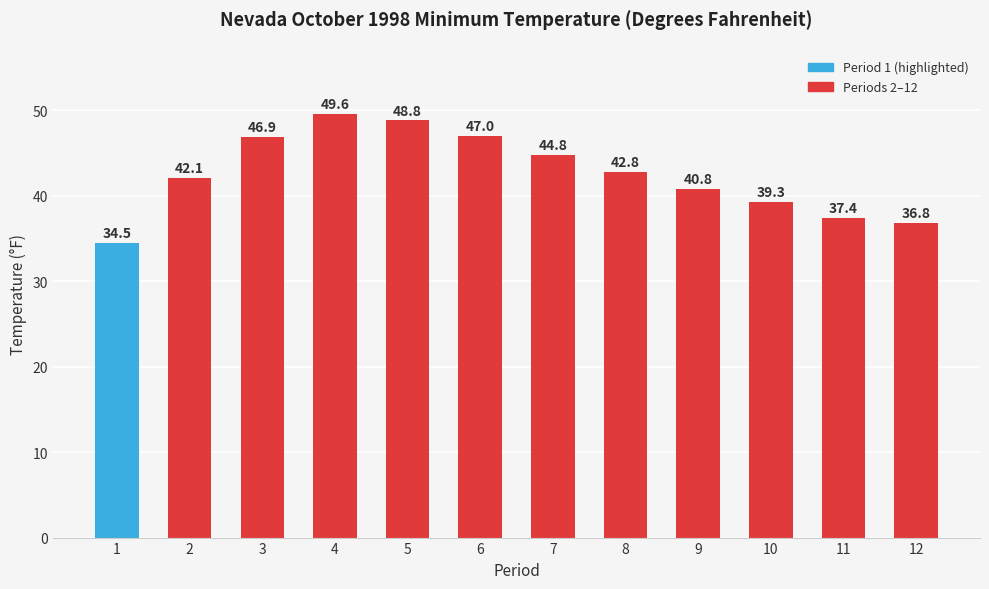

How many distinct data groups are displayed?

1